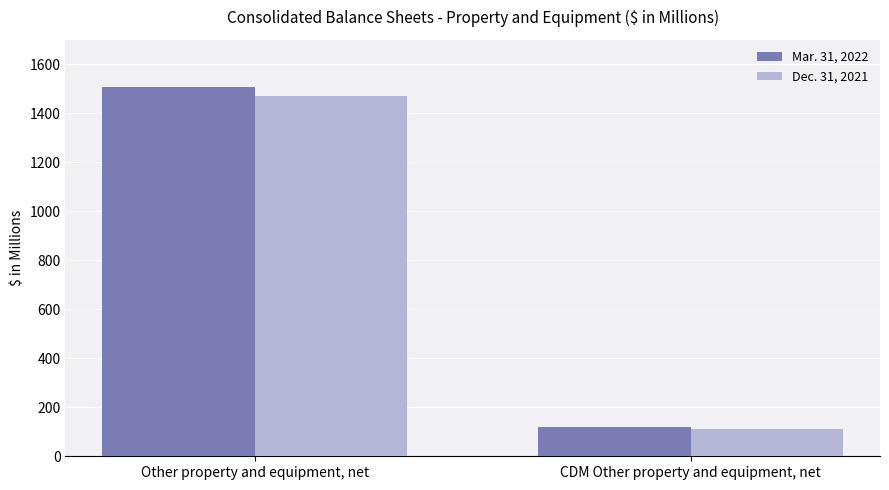

What position from the right is CDM Other property and equipment, net?

1